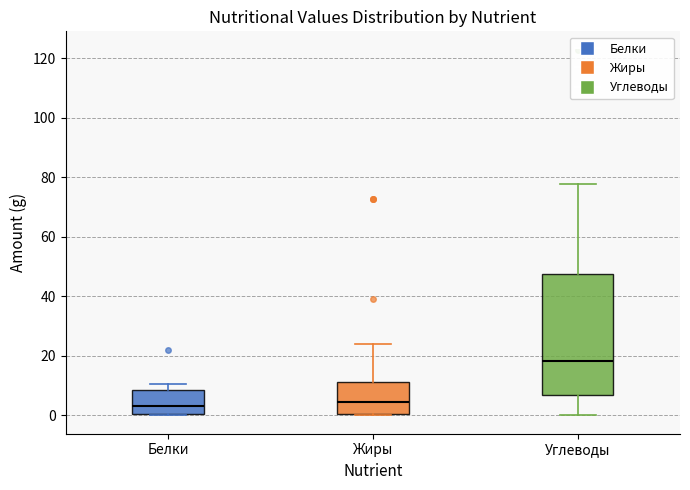

Reading left to right, read every box against the y-axis: the position of its median line, the range the box covers, and the ends of its whiskers. The values are not printed on the chart, so give them approximately, as read against the axis.

Белки: median 4, box 0 to 8, whiskers 0 to 10
Жиры: median 4, box 0 to 12, whiskers 0 to 24
Углеводы: median 18, box 8 to 48, whiskers 0 to 78